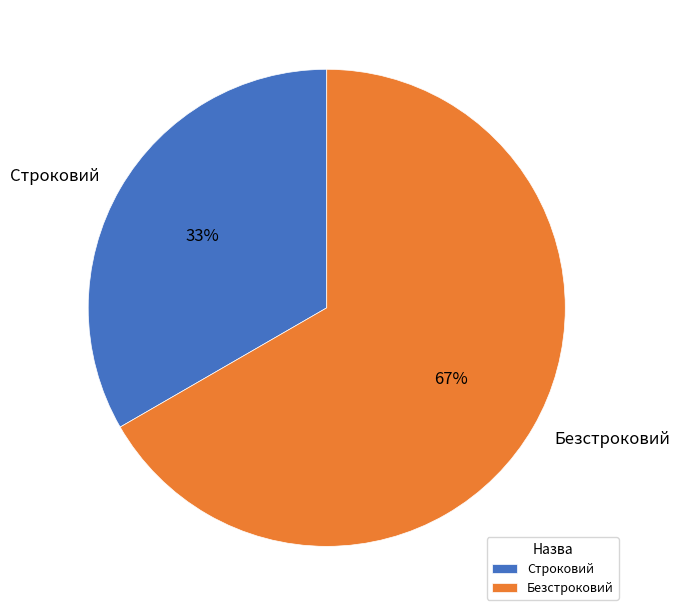

Is it true that Строковий is 25% of the pie?

False